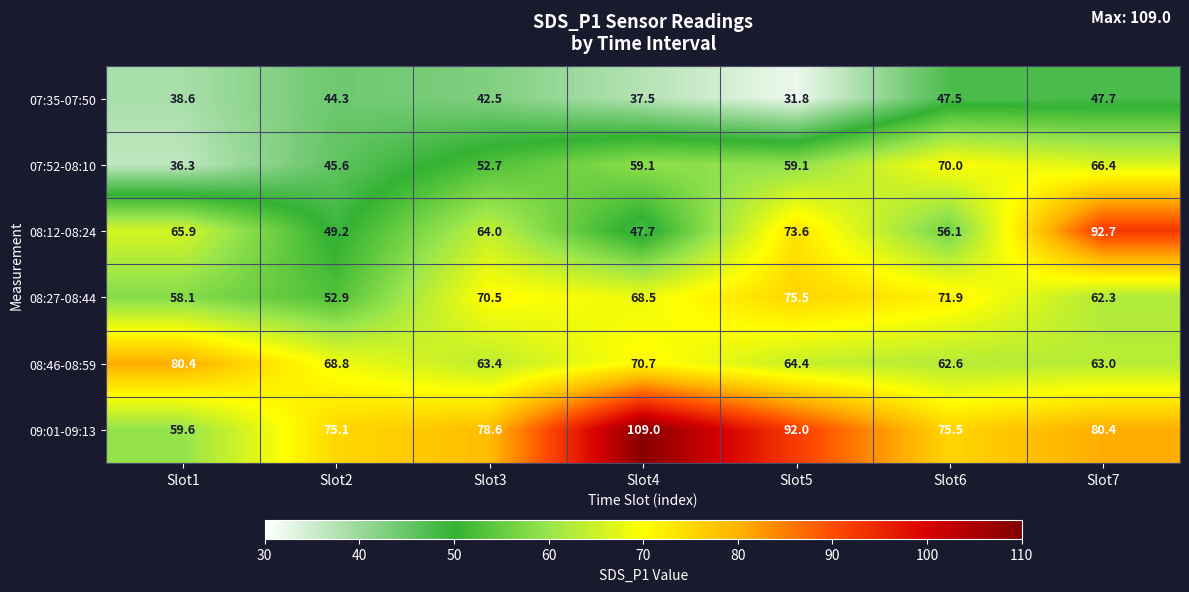

Rank the series by their maximum value, from highest to lowest.

09:01-09:13, 08:12-08:24, 08:46-08:59, 08:27-08:44, 07:52-08:10, 07:35-07:50